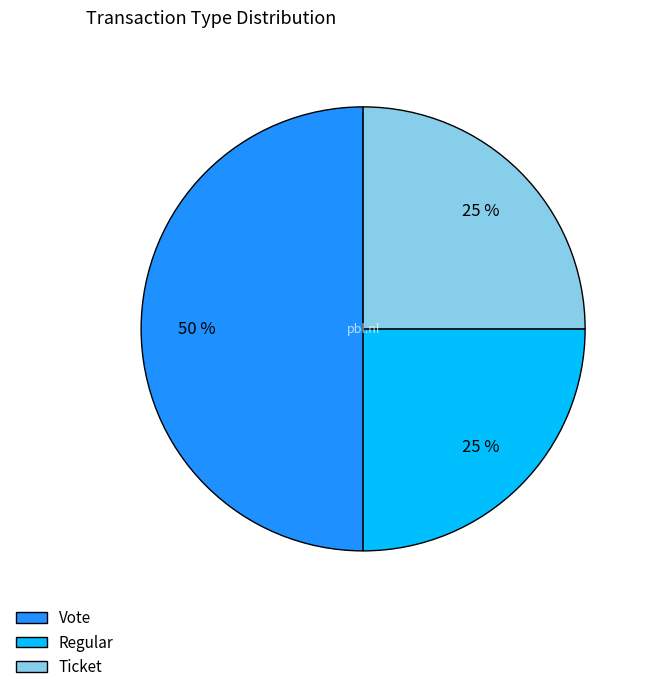

What is the largest slice in the pie chart?

Vote